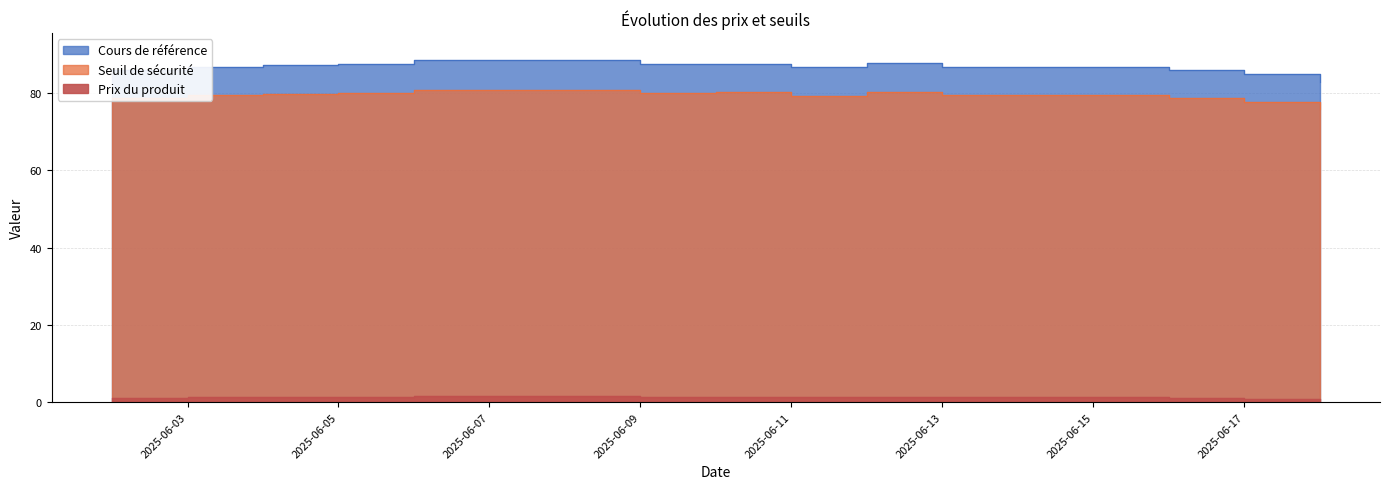

What is the difference between the Seuil de sécurité values at 2025-06-12 and 2025-06-09?

0.2